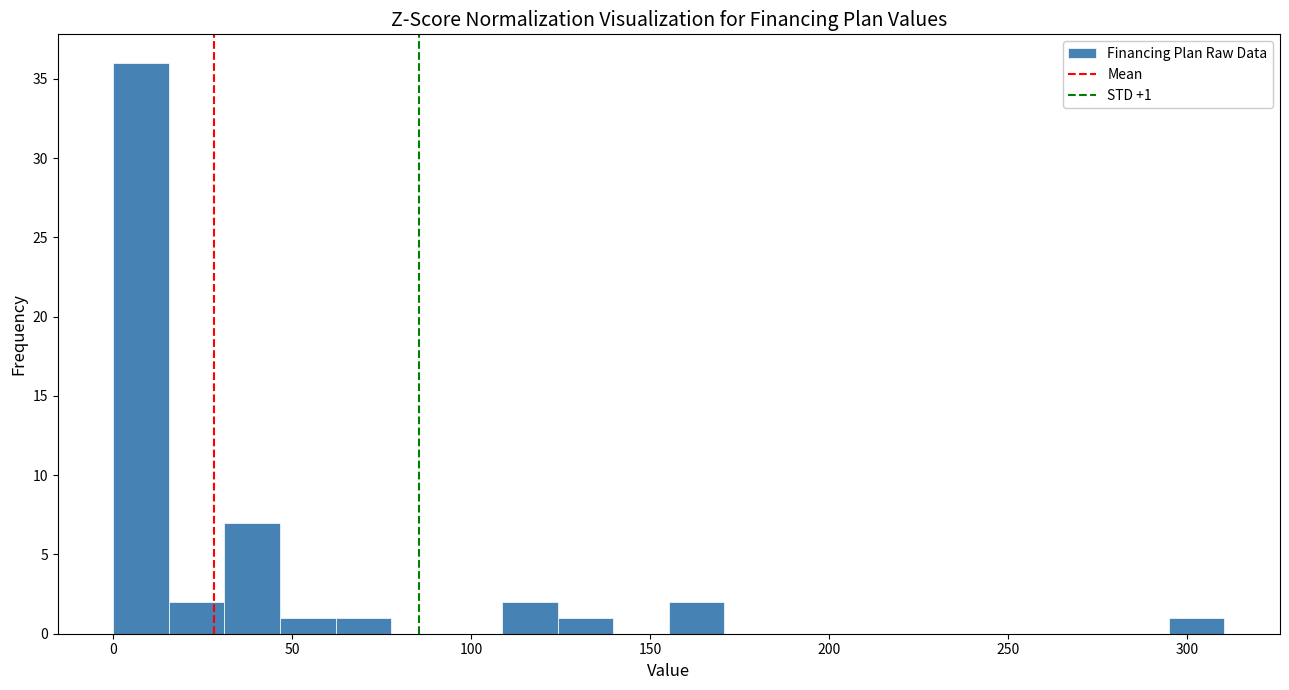

Read against the x-axis, roughly where is the centre of the tallest bar?

10